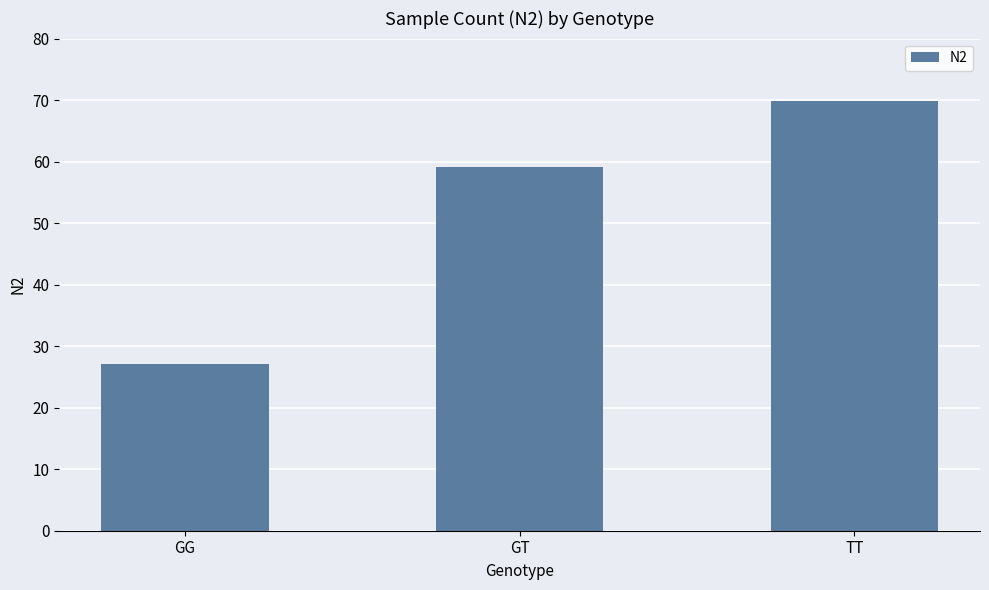

True or false: the data shows 27.2 at GG.

True